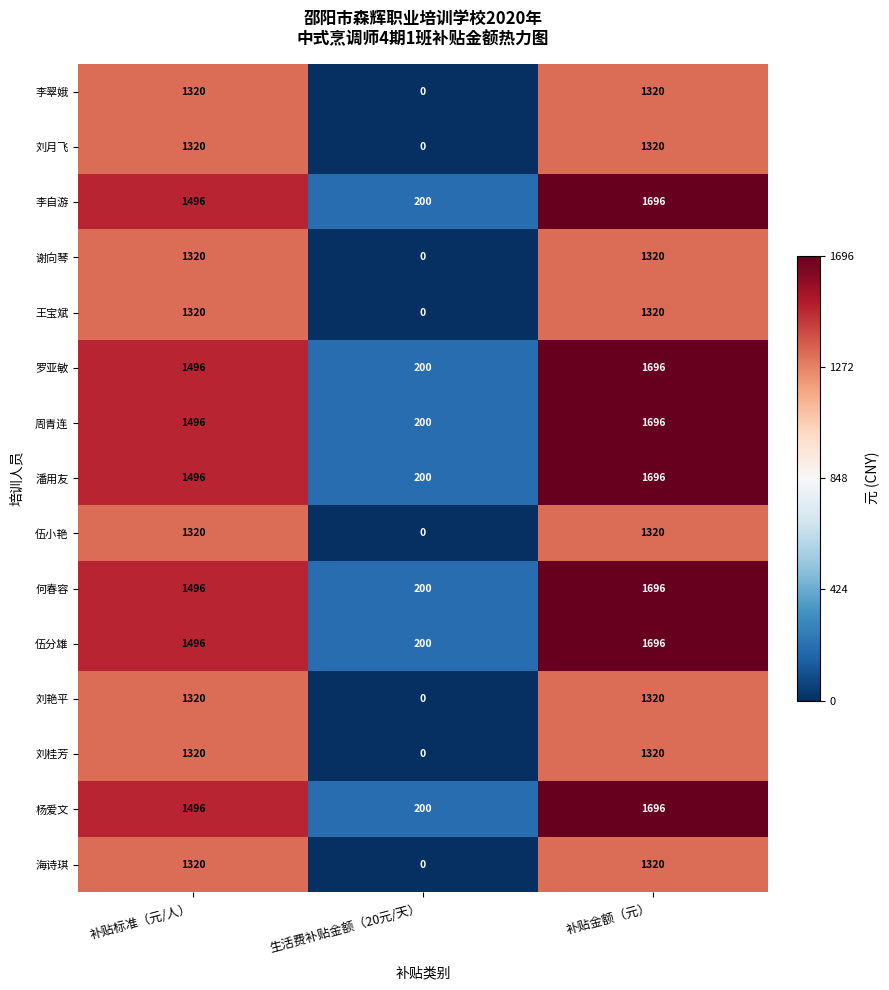

What is the sum of the 伍小艳 values at 补贴金额（元） and 补贴标准（元/人）?

2640